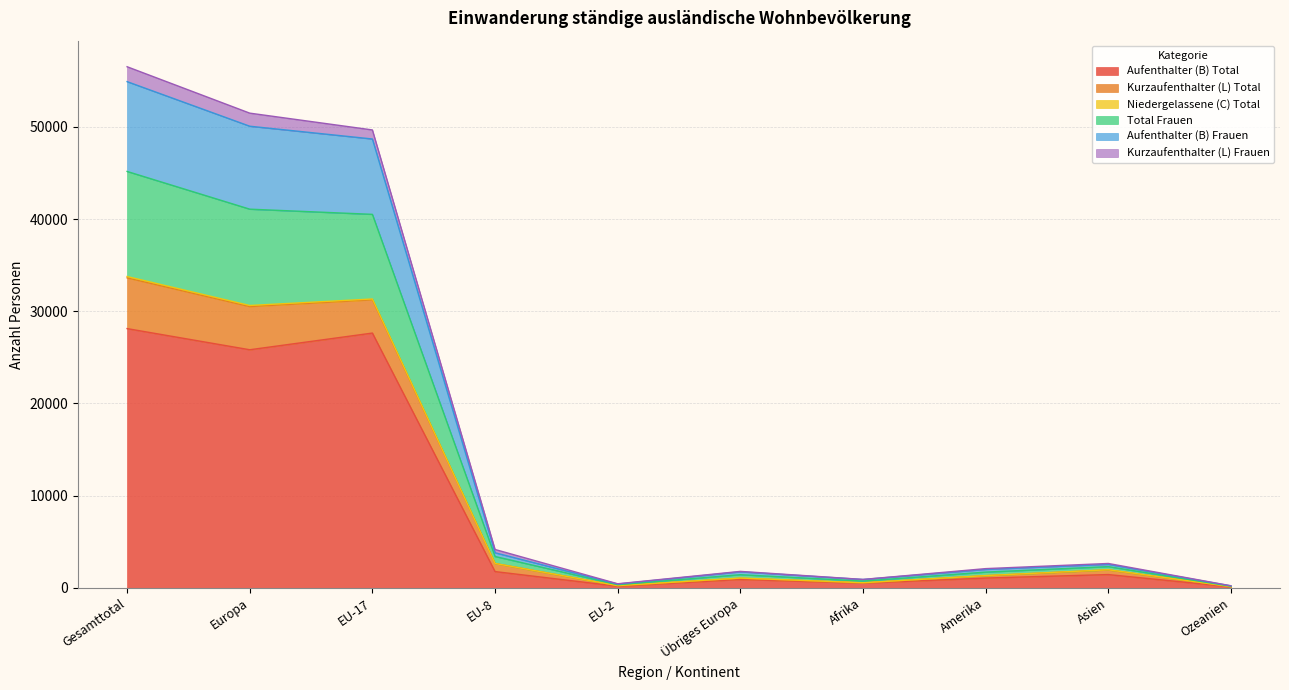

Does the chart have visible grid lines?

Yes